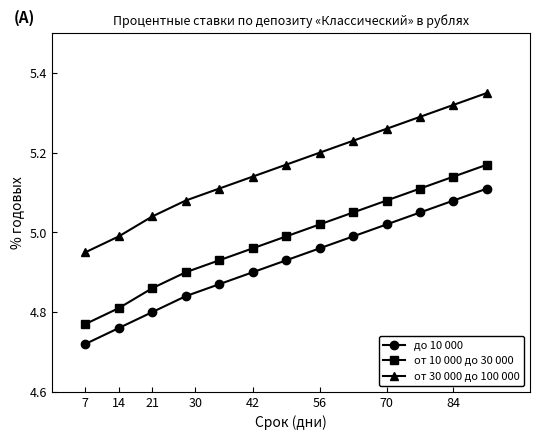

Rank the series by their average value, from highest to lowest.

от 30 000 до 100 000, от 10 000 до 30 000, до 10 000